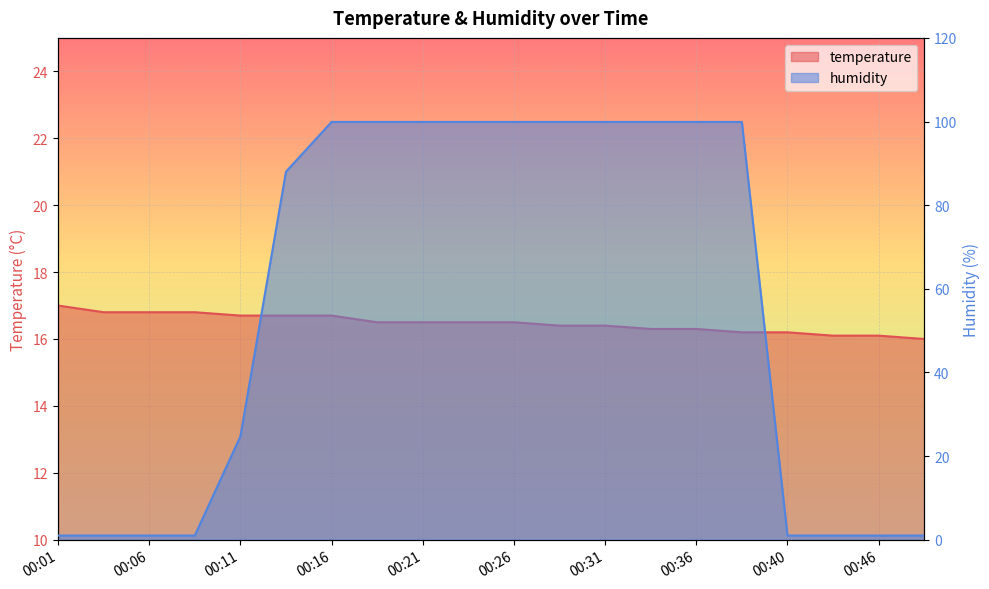

What is the spread (max minus min) of values at 00:46?

15.1